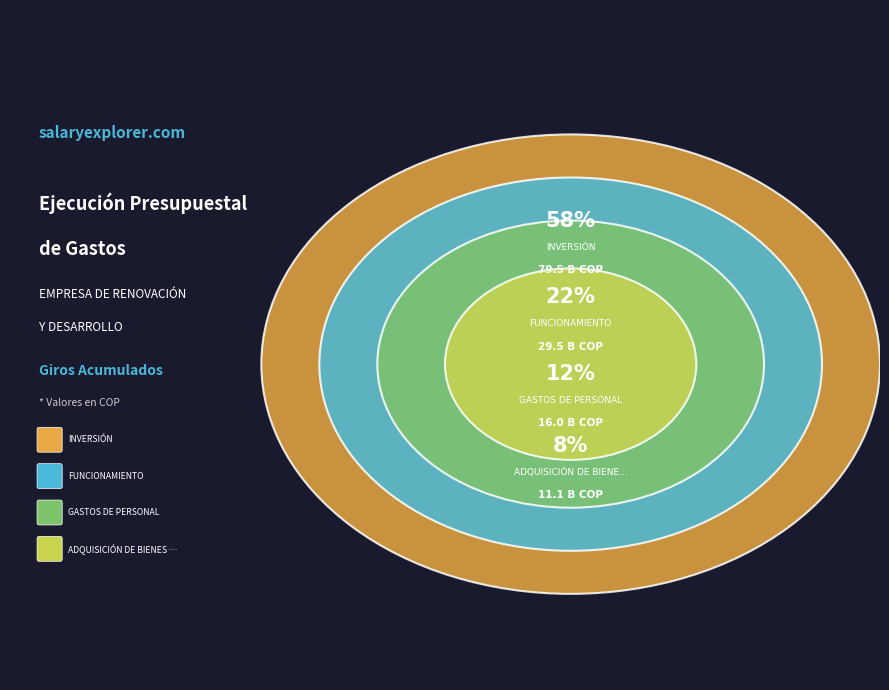

To the nearest percent, what percentage of the pie is GASTOS DE PERSONAL?

12%